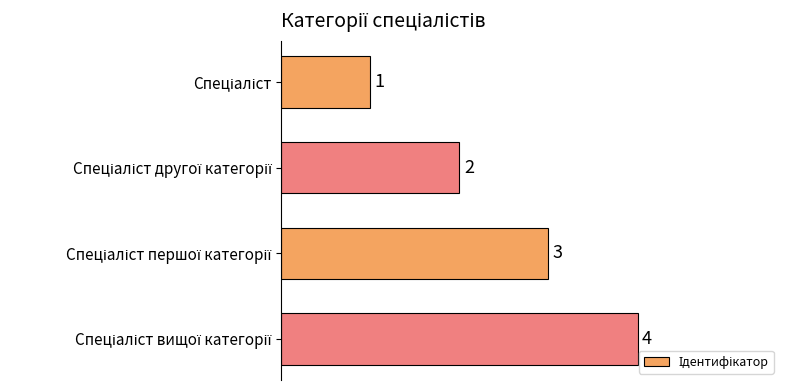

Count the number of data series in this chart.

1